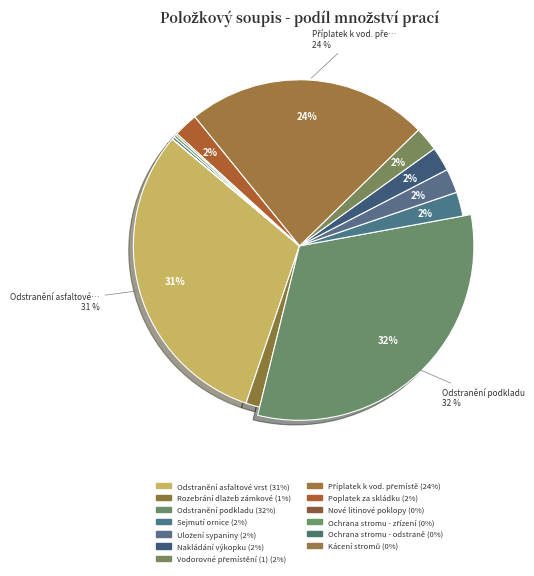

Which has a higher value, Příplatek k vod. přemístění or Uložení sypaniny?

Příplatek k vod. přemístění